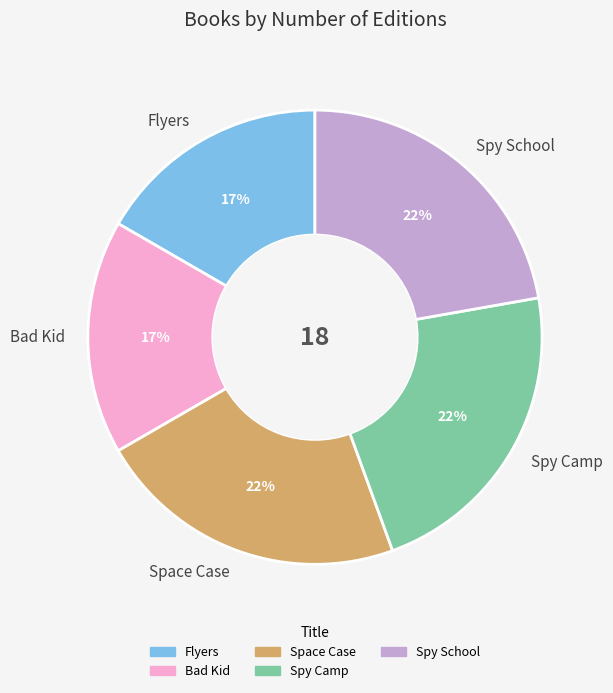

Count the number of slices in the pie.

5